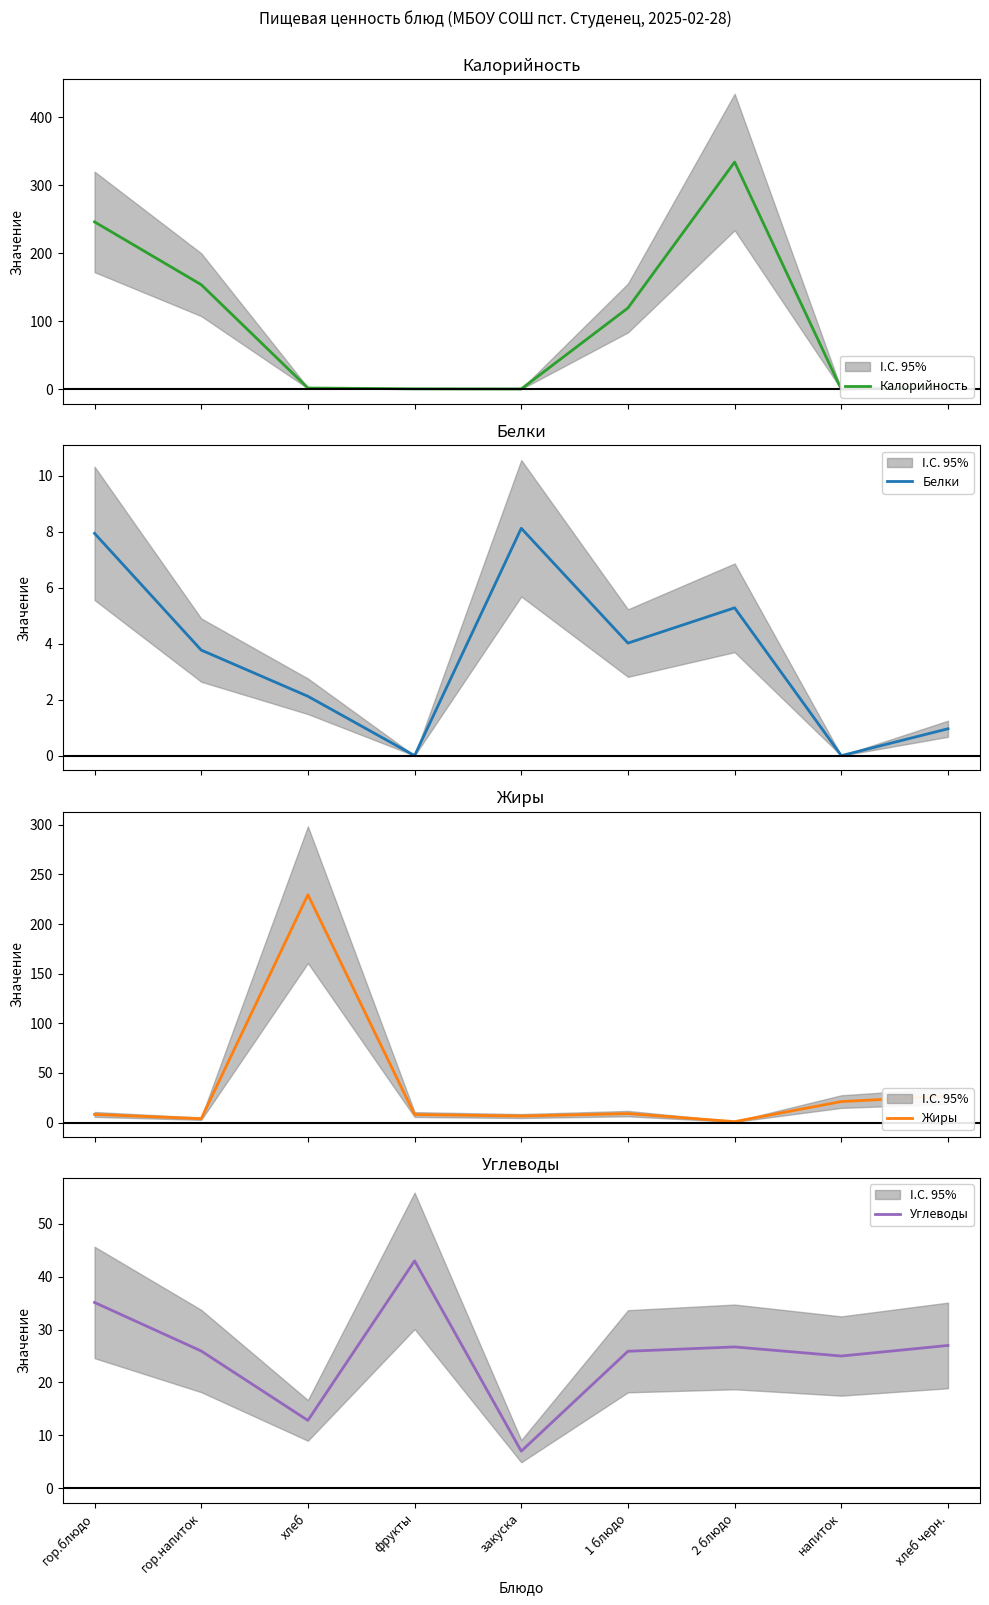

At how many categories does at least one series exceed 85?

5